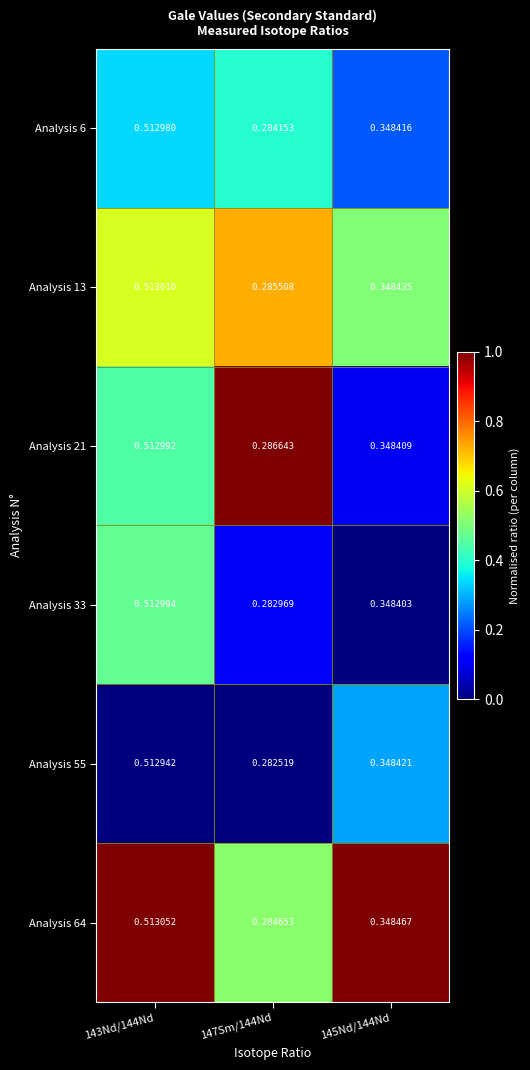

At 143Nd/144Nd, list the series in order from smallest to largest.

Analysis 55, Analysis 6, Analysis 21, Analysis 33, Analysis 13, Analysis 64